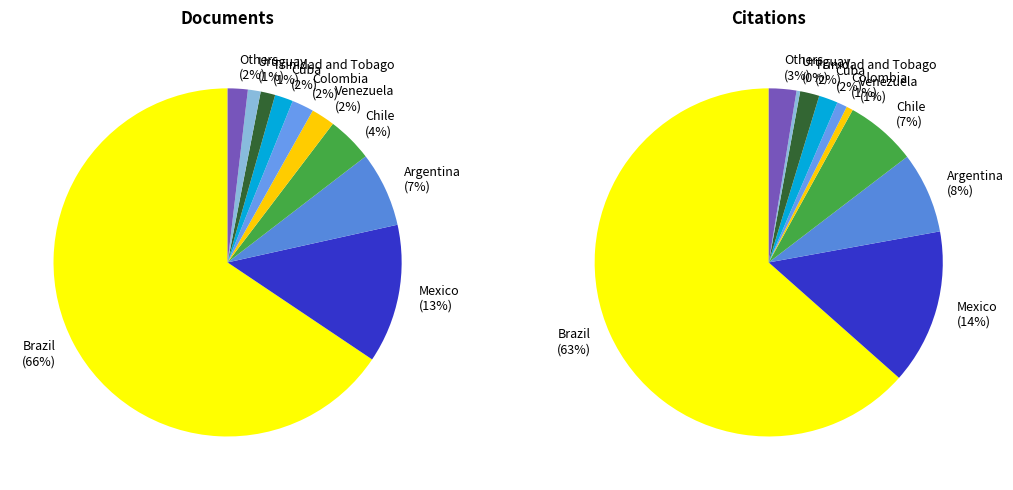

Combined, do 7 and 2 account for over 50%?

No